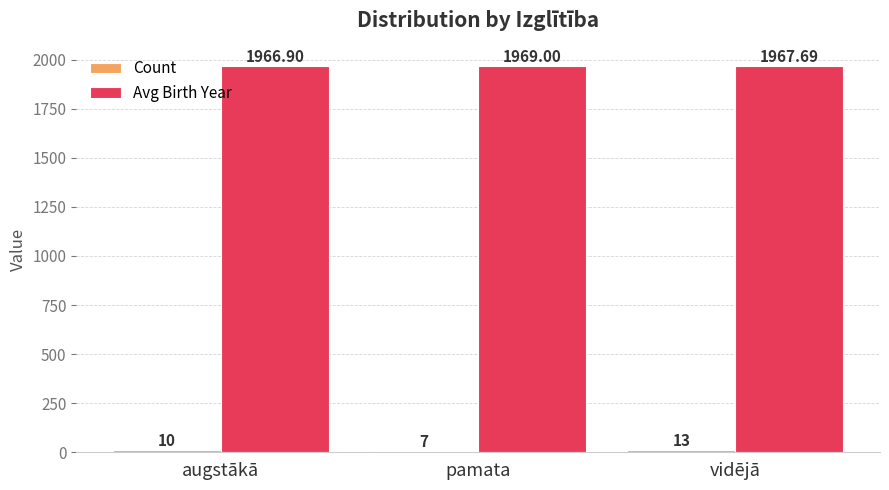

Where does the Avg Birth Year series first go above 1967?

pamata